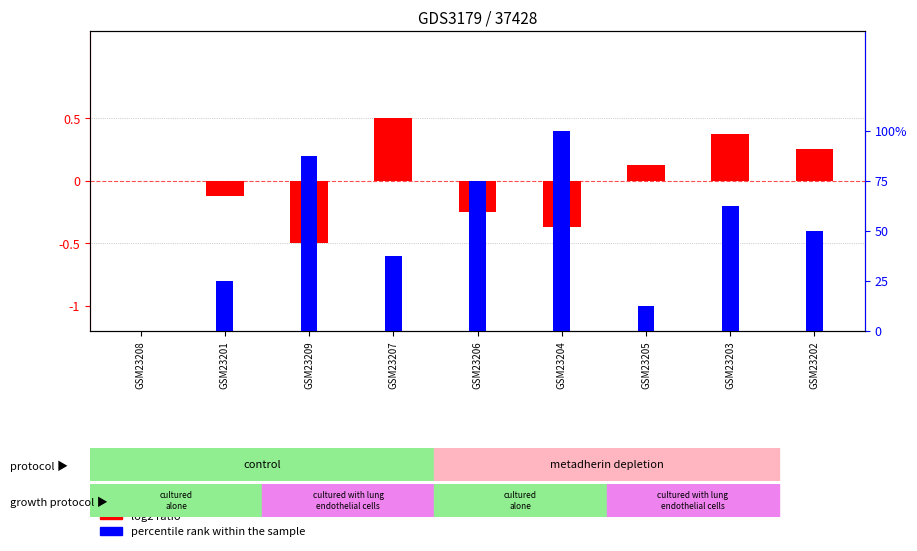

Reading left to right, extract all data points from this chart.

log2 ratio: GSM23208=0.0	GSM23201=-0.1	GSM23209=-0.5	GSM23207=0.5	GSM23206=-0.2	GSM23204=-0.4	GSM23205=0.1	GSM23203=0.4	GSM23202=0.2
percentile rank within the sample: GSM23208=0.0	GSM23201=25.0	GSM23209=87.5	GSM23207=37.5	GSM23206=75.0	GSM23204=100.0	GSM23205=12.5	GSM23203=62.5	GSM23202=50.0